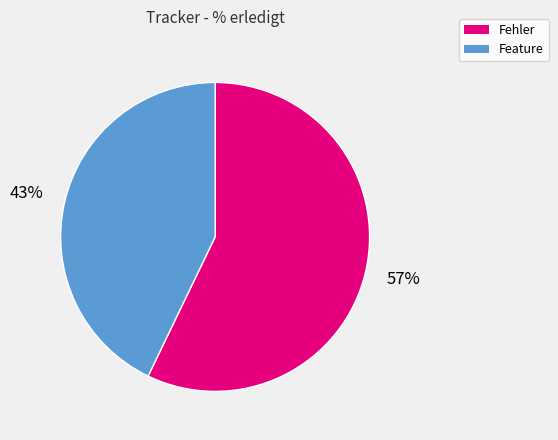

Is it true that Feature is 43% of the pie?

True